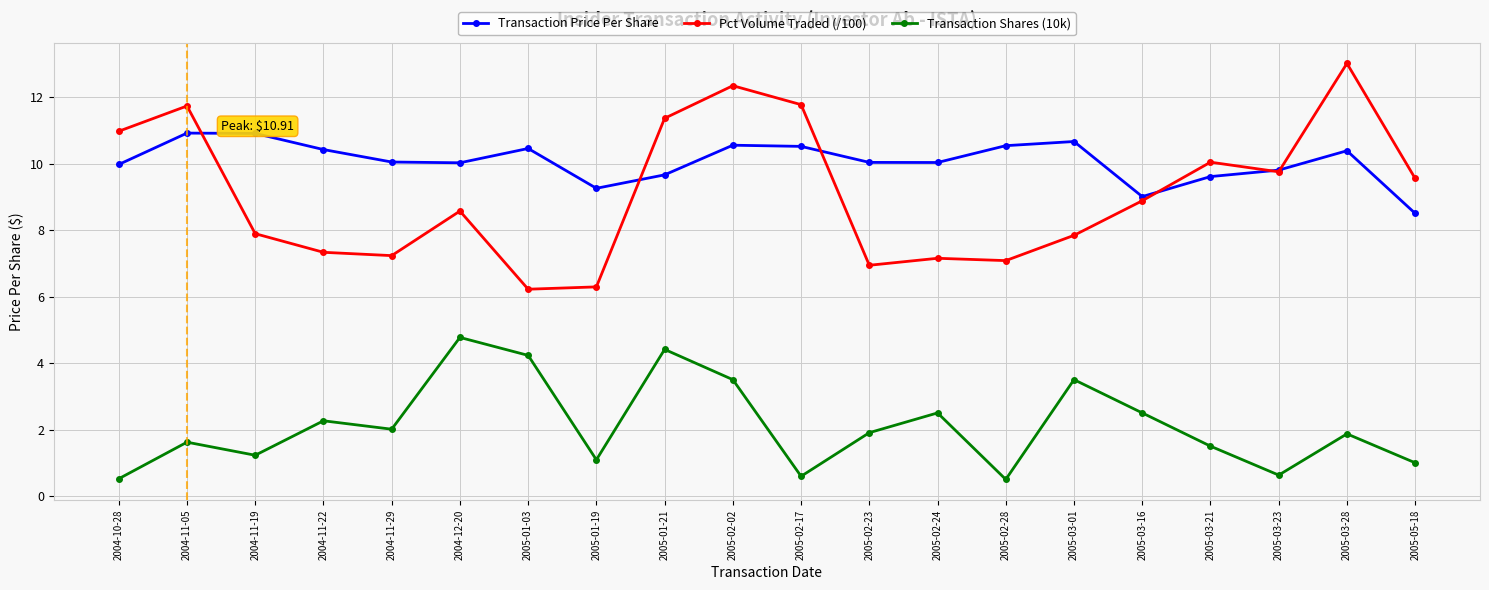

Is the value of Transaction Shares (10k) at 2004-11-22 greater than the value of Pct Volume Traded (/100) at 2005-03-16?

No